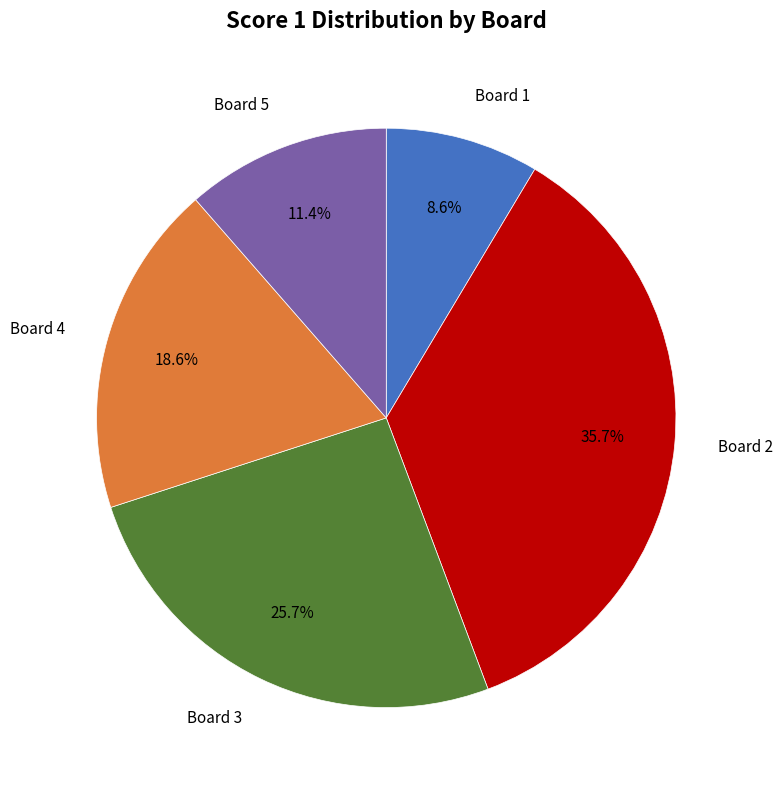

Is there a majority slice in this chart?

No